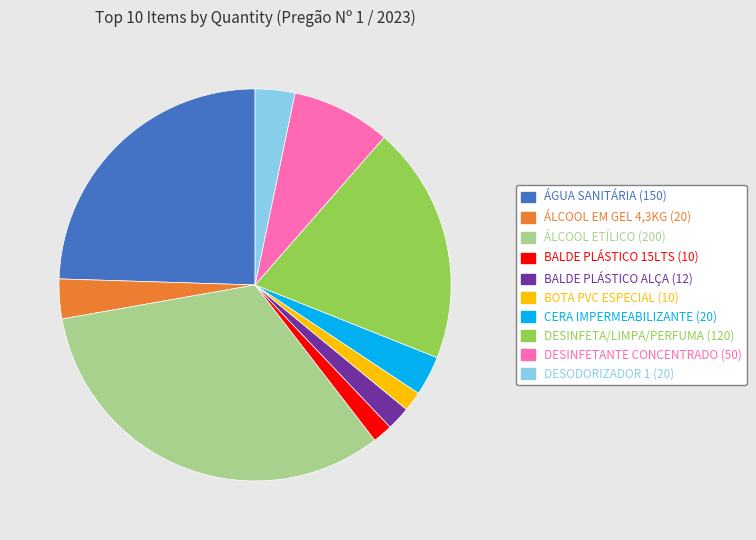

Does DESODORIZADOR 1 account for over 50% of the chart?

No